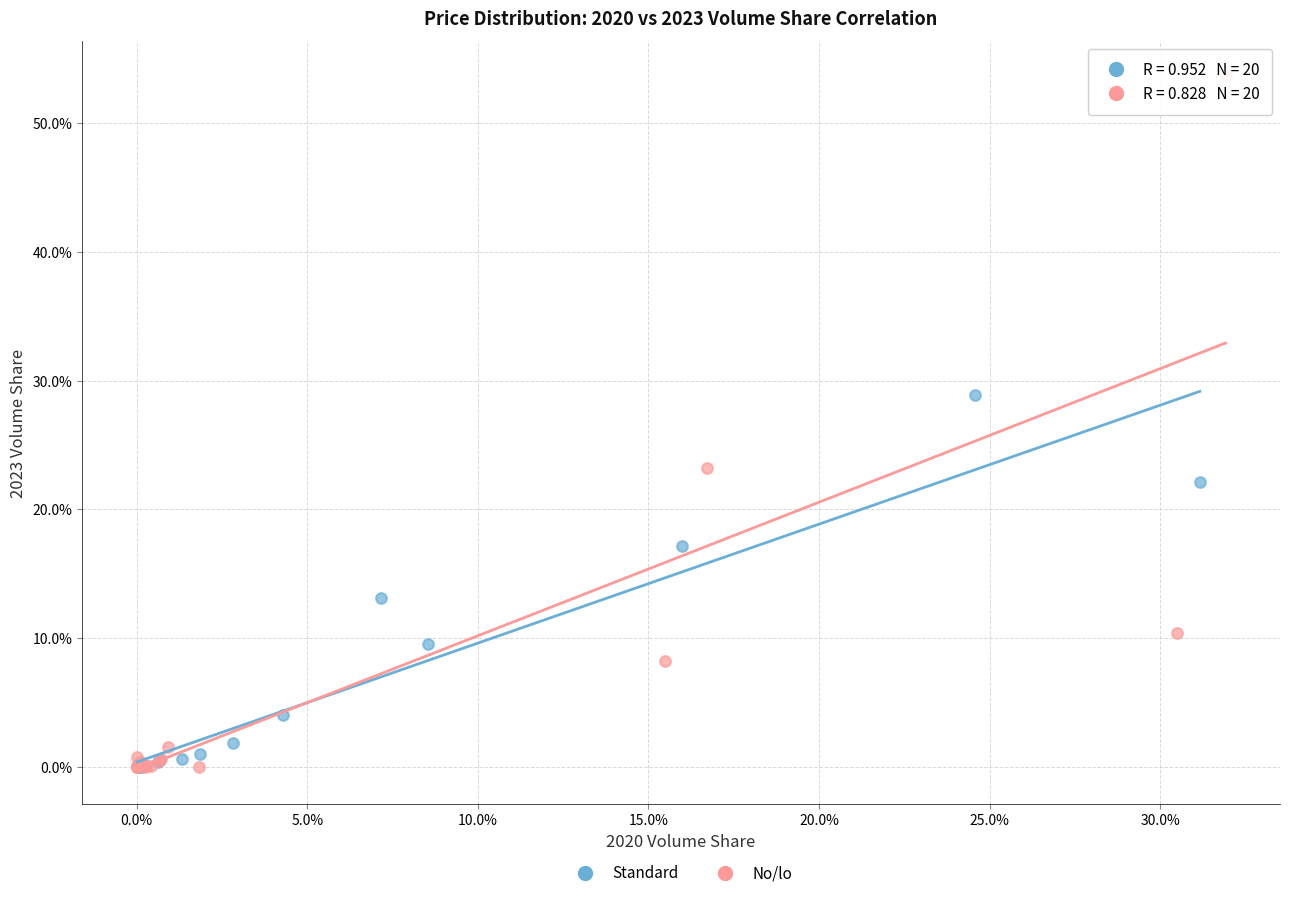

What are all the series names shown in the legend?

Standard, No/lo